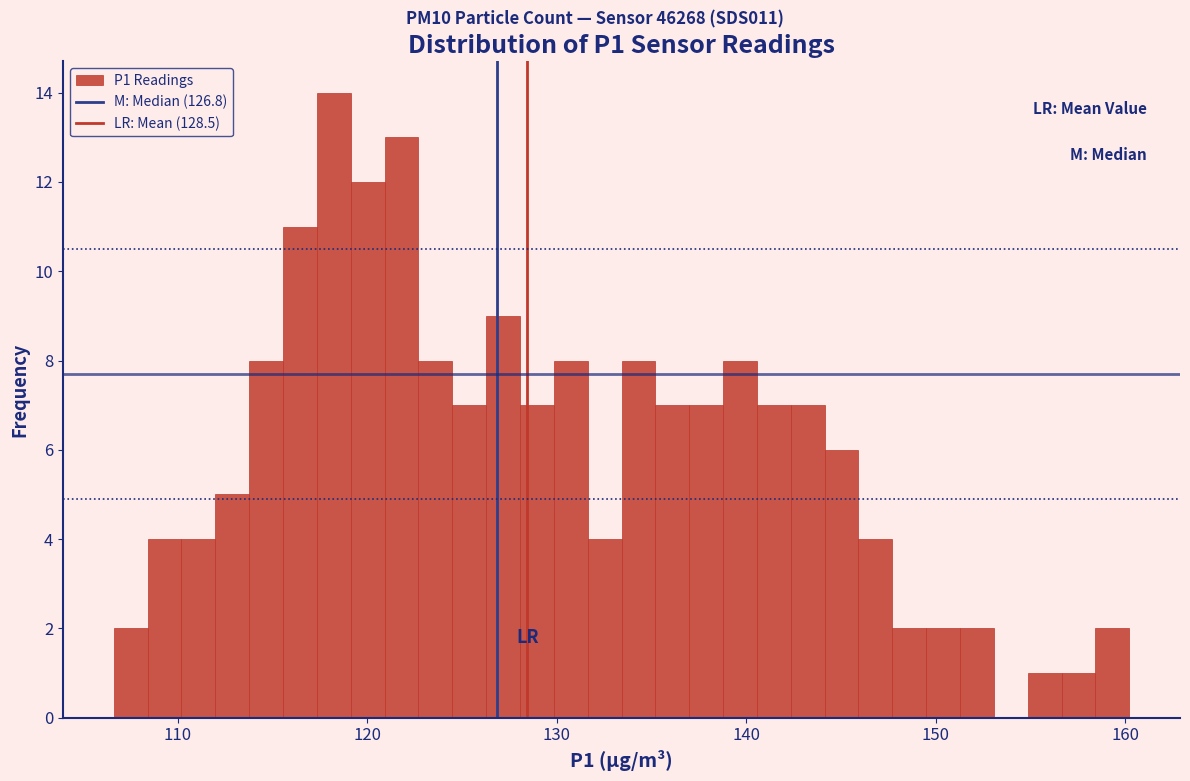

Around what value on the x-axis is the tallest bar? Give the approximate position of its centre, as read against the axis.

118